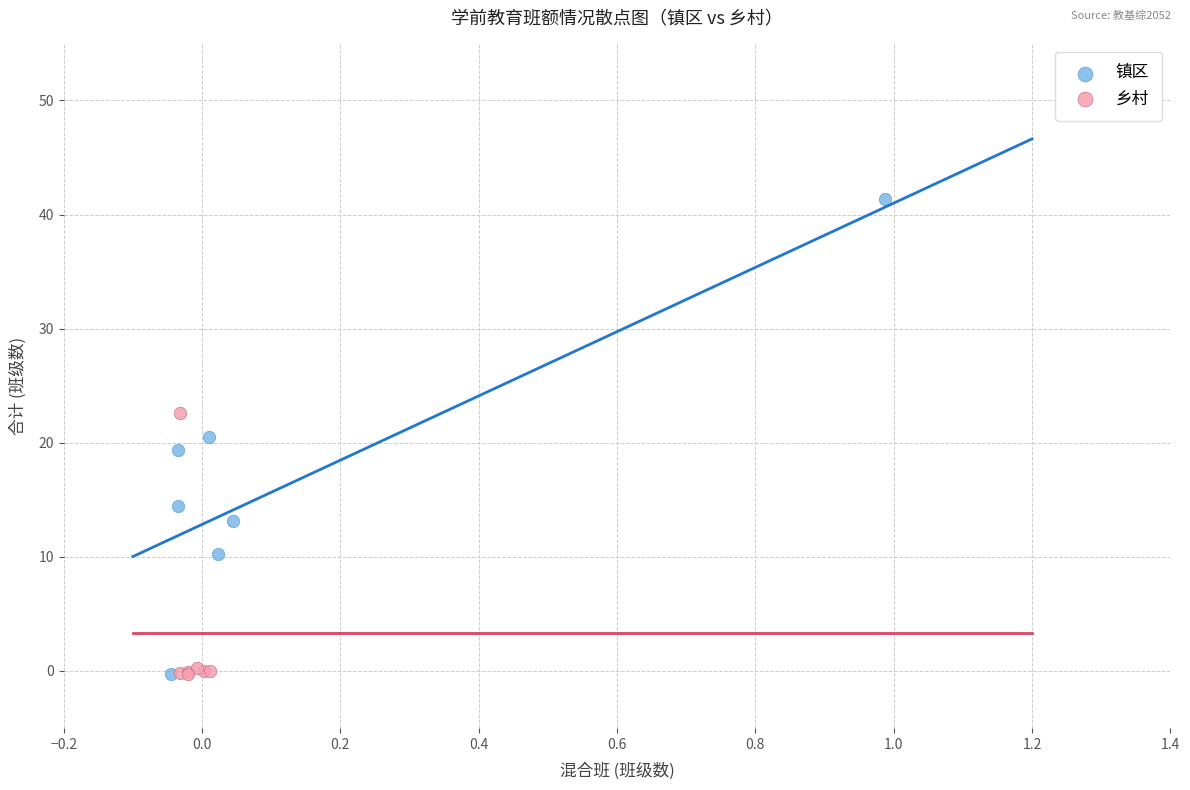

Which series has the widest spread of Y values?

镇区